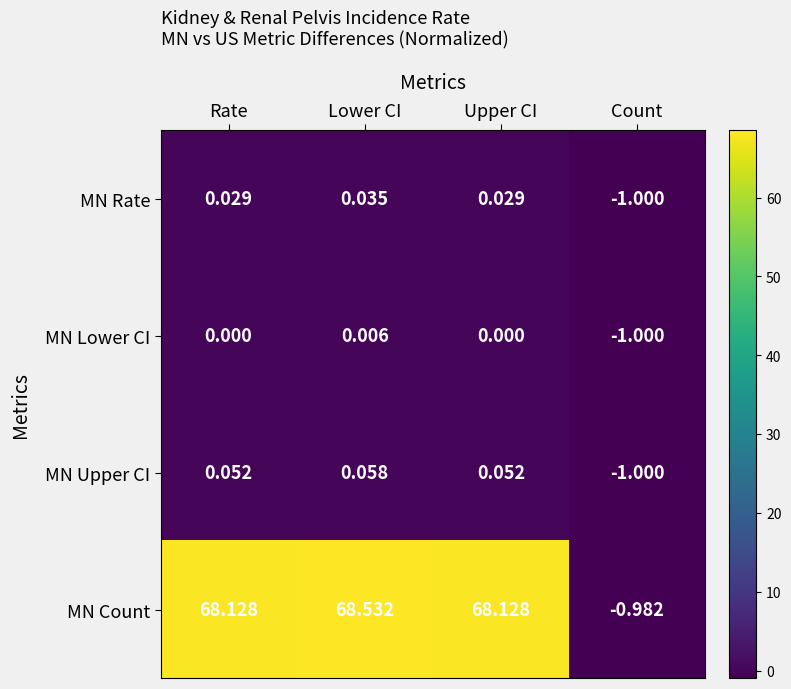

At which category is the sum across all series the highest?

Lower CI